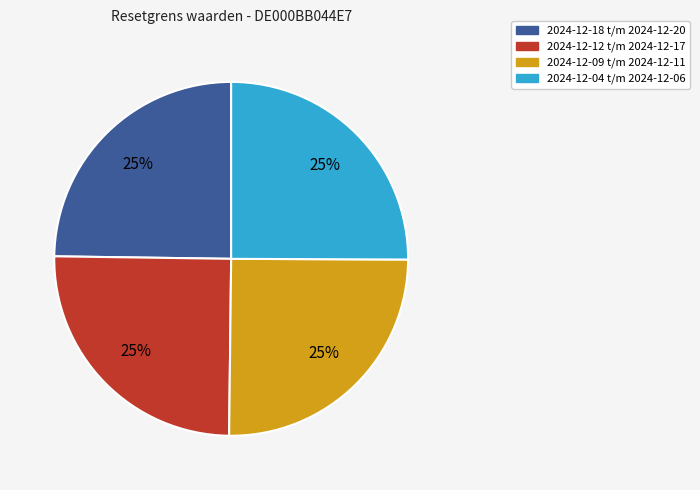

To the nearest percent, what is the combined percentage of 2024-12-12 t/m 2024-12-17 and 2024-12-04 t/m 2024-12-06?

50%